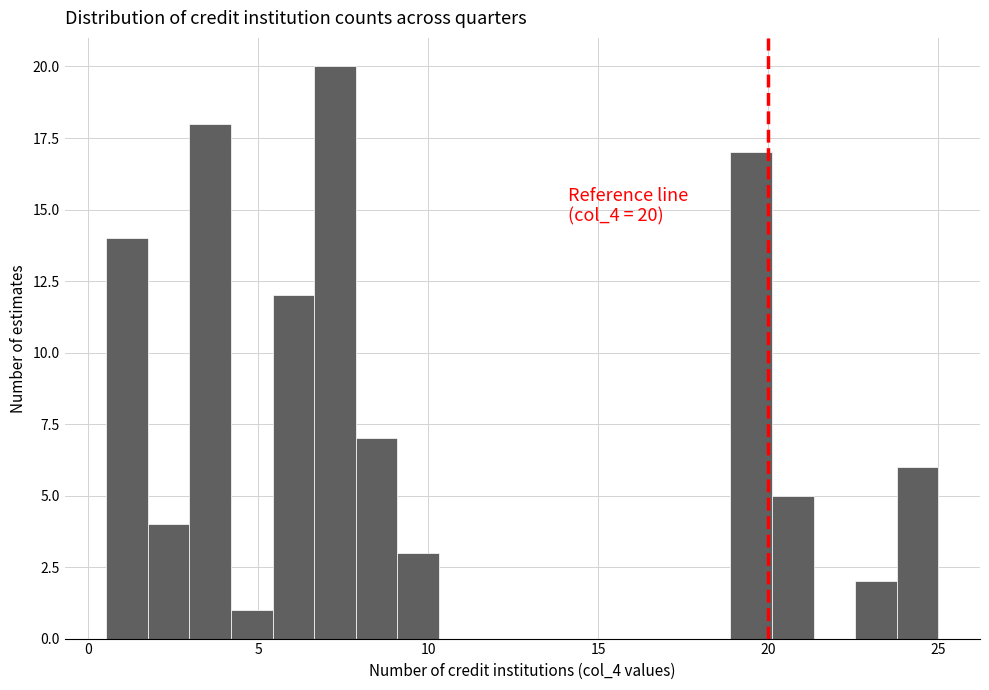

Around what value on the x-axis is the tallest bar? Give the approximate position of its centre, as read against the axis.

7.5